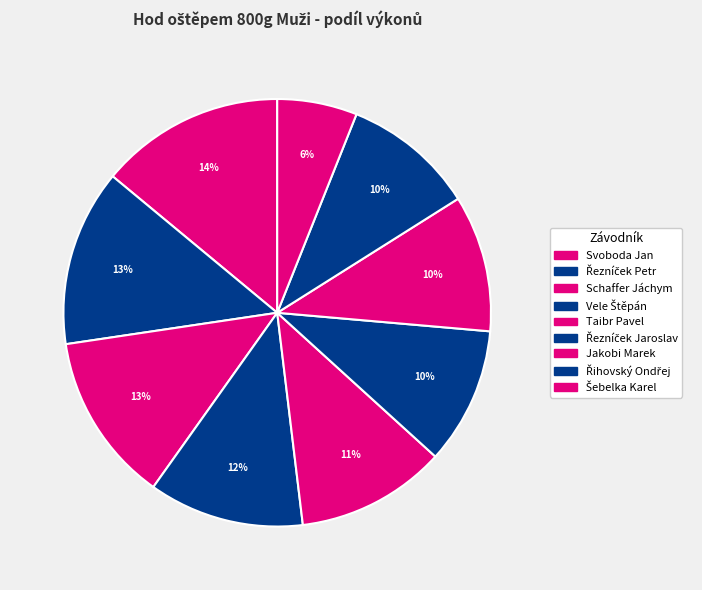

Between Jakobi Marek and Šebelka Karel, which is larger?

Jakobi Marek